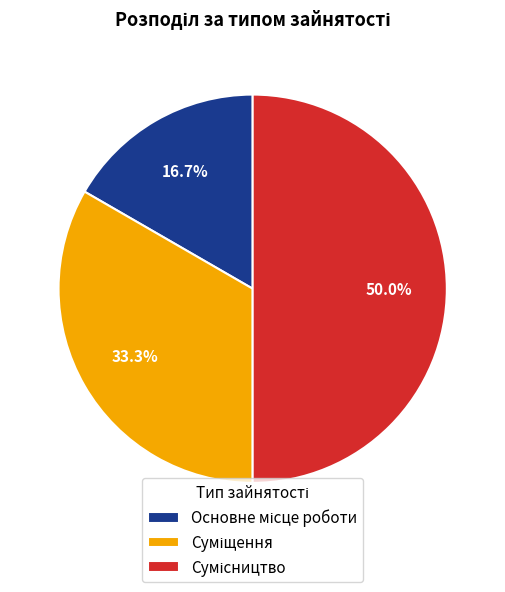

The Основне місце роботи slice represents 5% of the pie. True or false?

False